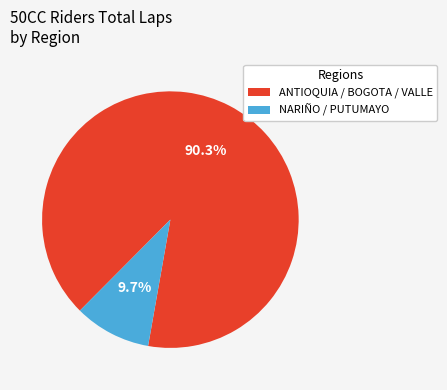

Is there a majority slice in this chart?

Yes